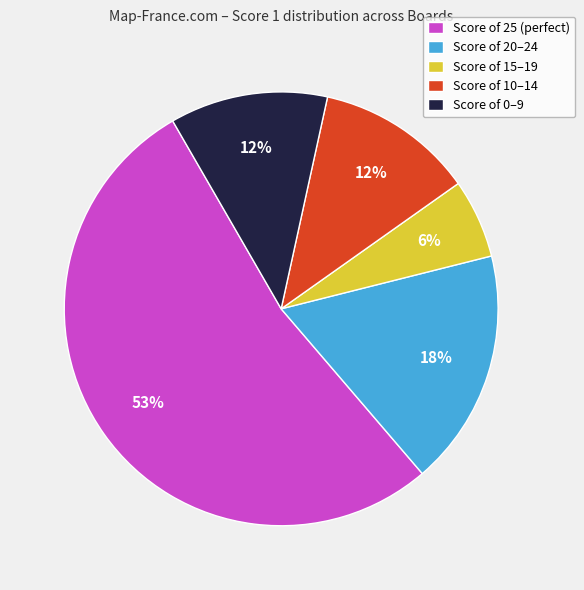

Does Score of 25 (perfect) account for over 50% of the chart?

Yes